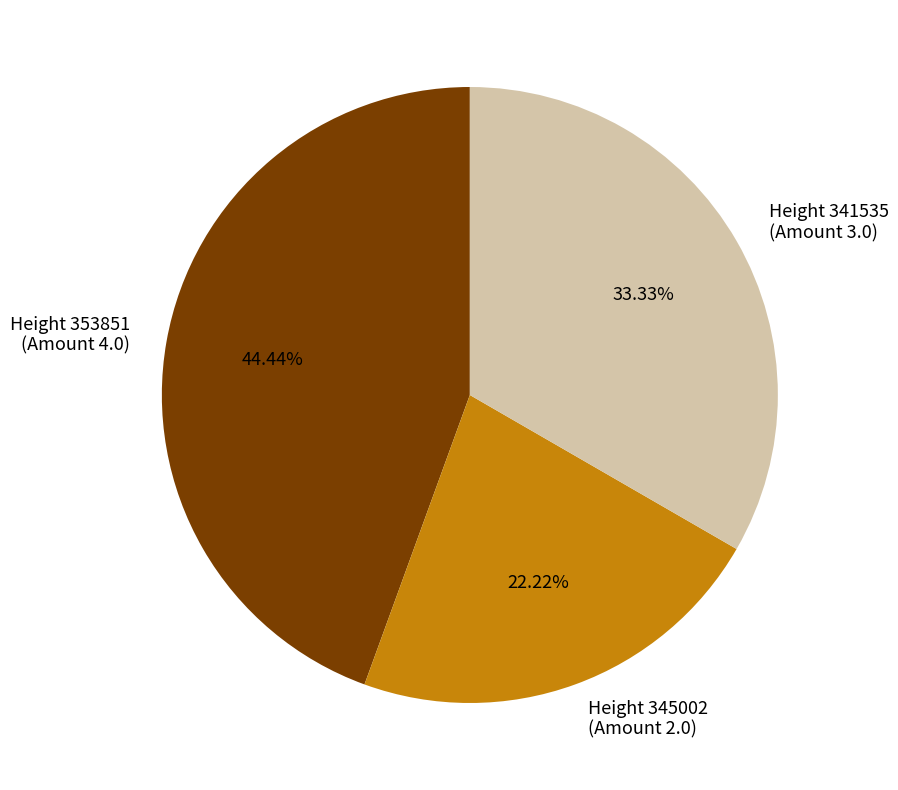

Is the sum of Height 353851 (Amount 4.0) and Height 341535 (Amount 3.0) greater than half?

Yes